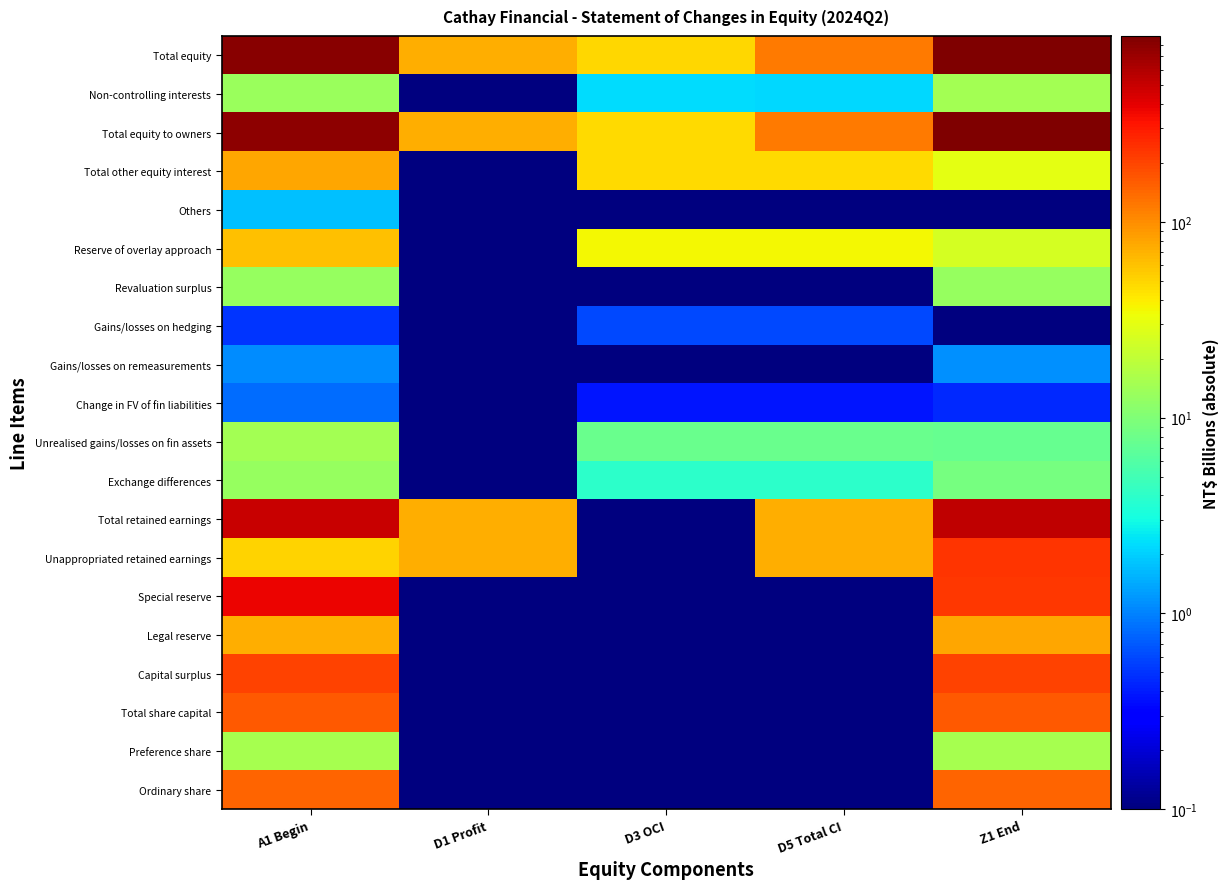

Reading left to right, transcribe all the data shown in this chart.

Ordinary share: A1 Begin=146.7	D1 Profit=0.0	D3 OCI=0.0	D5 Total CI=0.0	Z1 End=146.7
Preference share: A1 Begin=15.3	D1 Profit=0.0	D3 OCI=0.0	D5 Total CI=0.0	Z1 End=15.3
Total share capital: A1 Begin=162.0	D1 Profit=0.0	D3 OCI=0.0	D5 Total CI=0.0	Z1 End=162.0
Capital surplus: A1 Begin=202.8	D1 Profit=0.0	D3 OCI=0.0	D5 Total CI=0.0	Z1 End=203.1
Legal reserve: A1 Begin=73.0	D1 Profit=0.0	D3 OCI=0.0	D5 Total CI=0.0	Z1 End=78.0
Special reserve: A1 Begin=378.5	D1 Profit=0.0	D3 OCI=0.0	D5 Total CI=0.0	Z1 End=230.1
Unappropriated retained earnings: A1 Begin=50.2	D1 Profit=71.8	D3 OCI=0.0	D5 Total CI=71.8	Z1 End=232.9
Total retained earnings: A1 Begin=501.7	D1 Profit=71.8	D3 OCI=0.0	D5 Total CI=71.8	Z1 End=541.1
Exchange differences: A1 Begin=13.0	D1 Profit=0.0	D3 OCI=3.9	D5 Total CI=3.9	Z1 End=9.0
Unrealised gains/losses on fin assets: A1 Begin=14.8	D1 Profit=0.0	D3 OCI=7.9	D5 Total CI=7.9	Z1 End=7.4
Change in FV of fin liabilities: A1 Begin=0.8	D1 Profit=0.0	D3 OCI=0.4	D5 Total CI=0.4	Z1 End=0.5
Gains/losses on remeasurements: A1 Begin=1.1	D1 Profit=0.0	D3 OCI=0.0	D5 Total CI=0.0	Z1 End=1.1
Gains/losses on hedging: A1 Begin=0.5	D1 Profit=0.0	D3 OCI=0.6	D5 Total CI=0.6	Z1 End=0.1
Revaluation surplus: A1 Begin=12.6	D1 Profit=0.0	D3 OCI=0.0	D5 Total CI=0.0	Z1 End=12.6
Reserve of overlay approach: A1 Begin=60.2	D1 Profit=0.0	D3 OCI=35.4	D5 Total CI=35.4	Z1 End=24.7
Others: A1 Begin=1.8	D1 Profit=0.0	D3 OCI=0.0	D5 Total CI=0.0	Z1 End=0.0
Total other equity interest: A1 Begin=78.5	D1 Profit=0.0	D3 OCI=47.0	D5 Total CI=47.0	Z1 End=30.2
Total equity to owners: A1 Begin=788.1	D1 Profit=71.8	D3 OCI=47.0	D5 Total CI=118.7	Z1 End=876.0
Non-controlling interests: A1 Begin=13.4	D1 Profit=0.1	D3 OCI=2.2	D5 Total CI=2.1	Z1 End=14.7
Total equity: A1 Begin=801.4	D1 Profit=71.7	D3 OCI=49.2	D5 Total CI=120.9	Z1 End=890.6